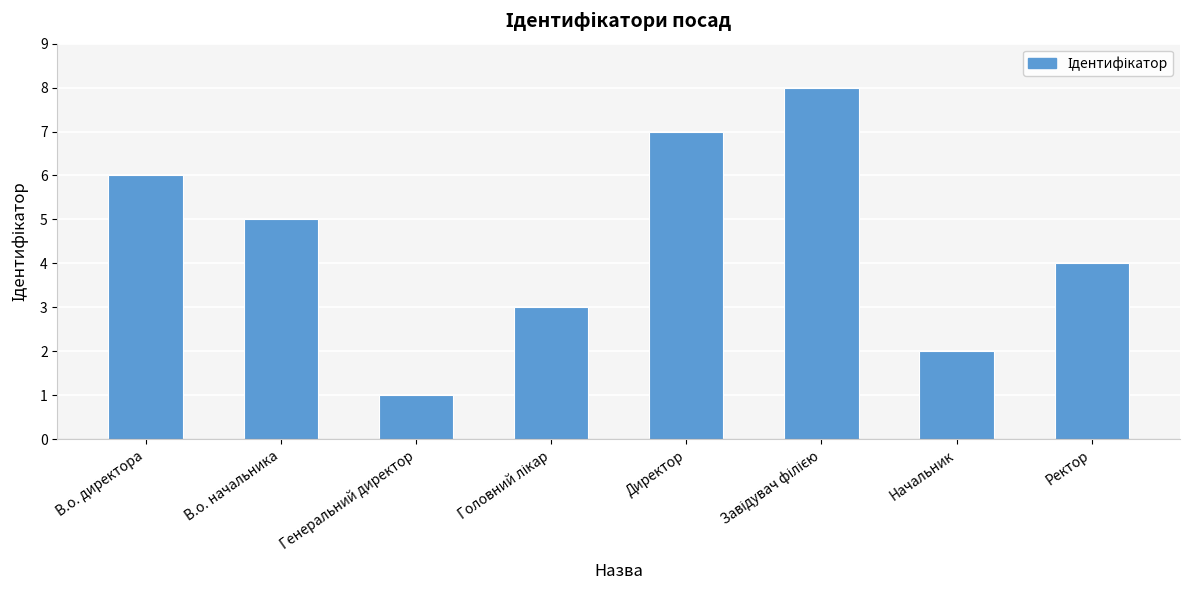

How many bars are there in total?

8